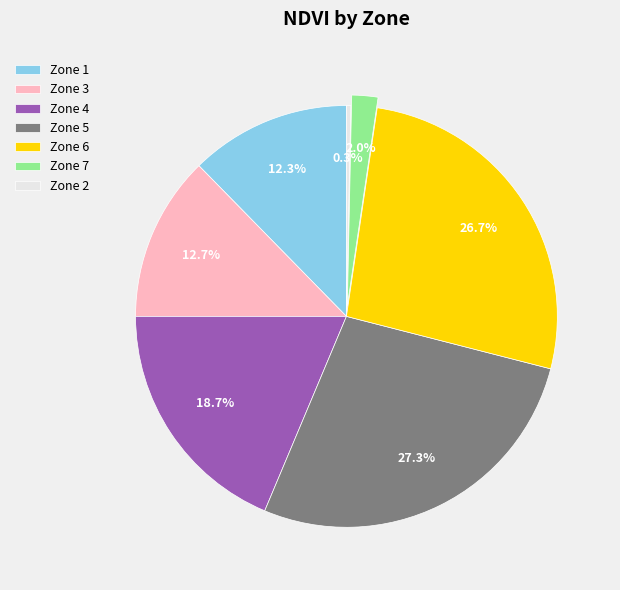

What is the ratio of the value at Zone 1 to the value at Zone 7?

6.2